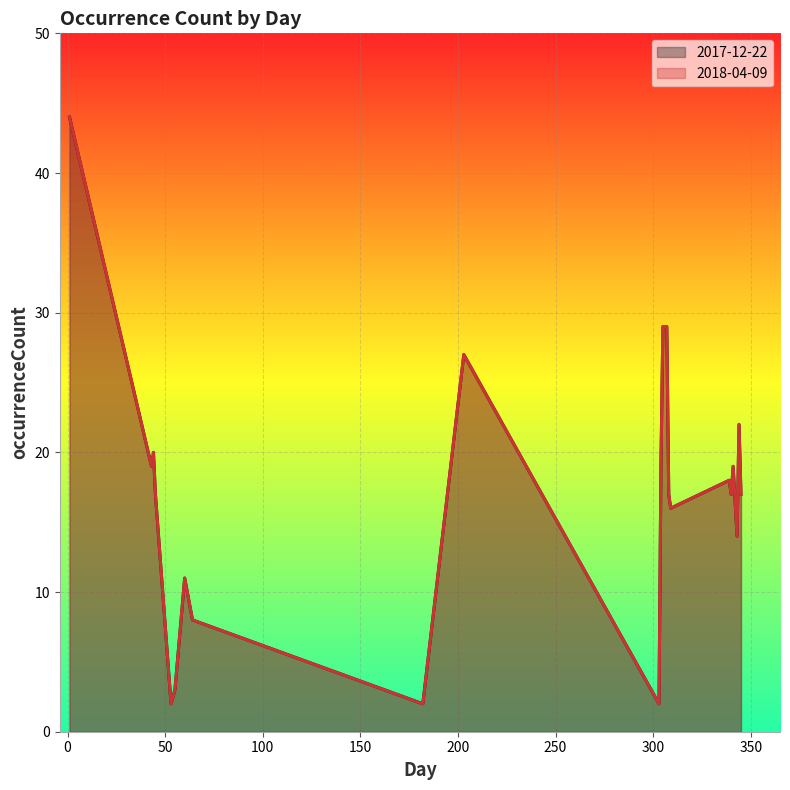

What is the value of the 2017-12-22 point at the 5th from the left?

2